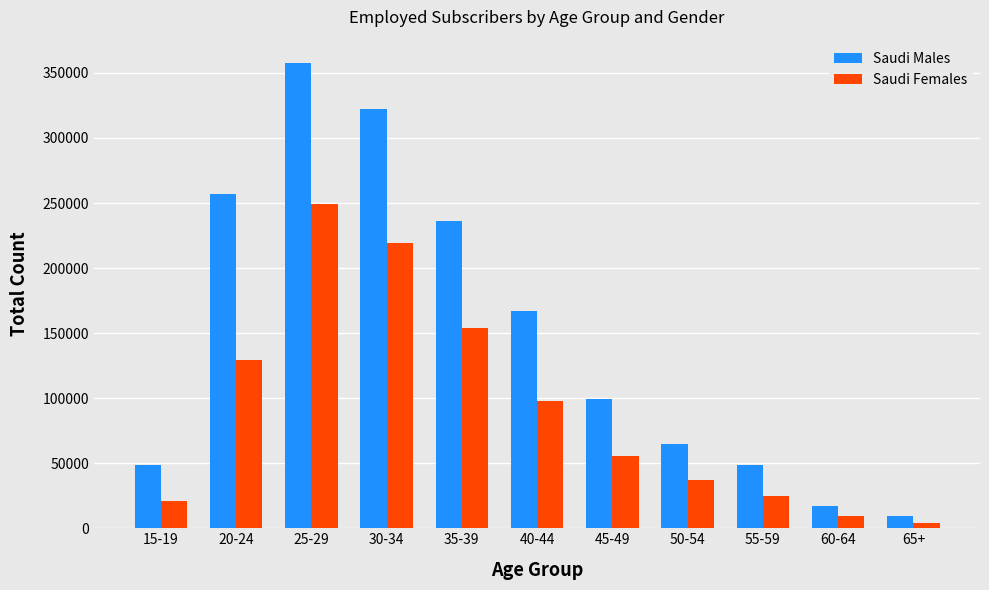

Which series has the widest spread of values?

Saudi Males